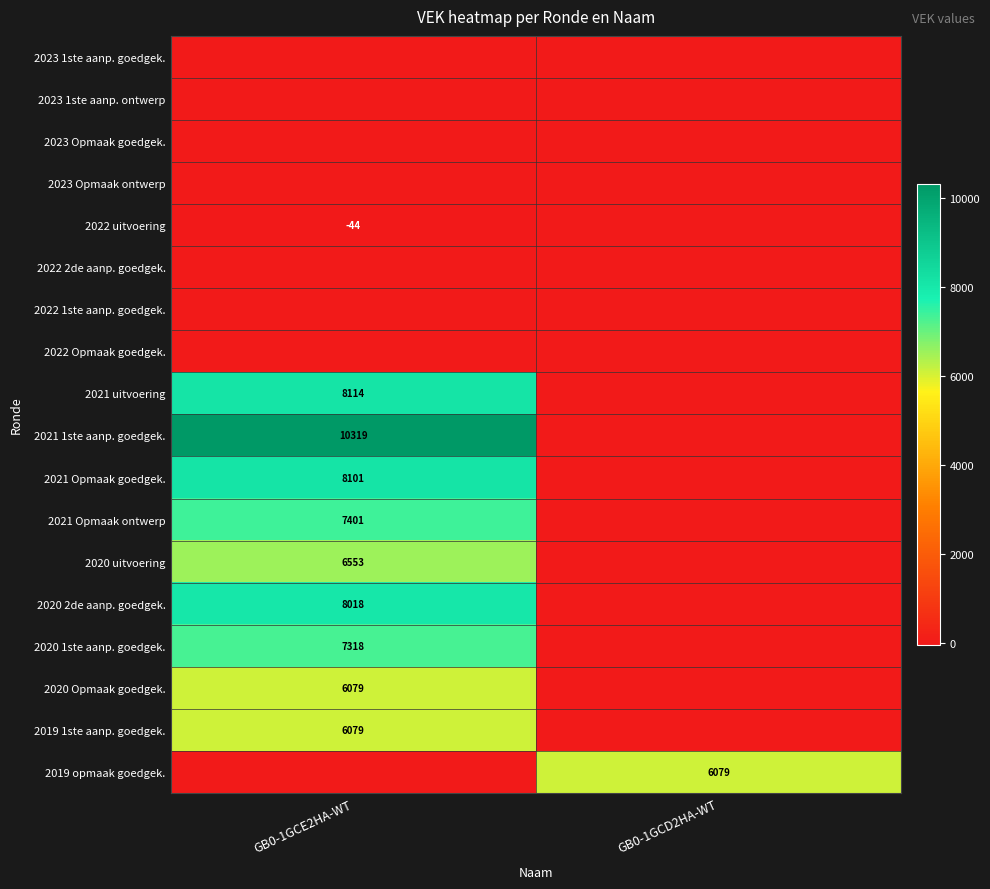

True or false: 2021 Opmaak ontwerp has a value of 7401 at GB0-1GCE2HA-WT.

True